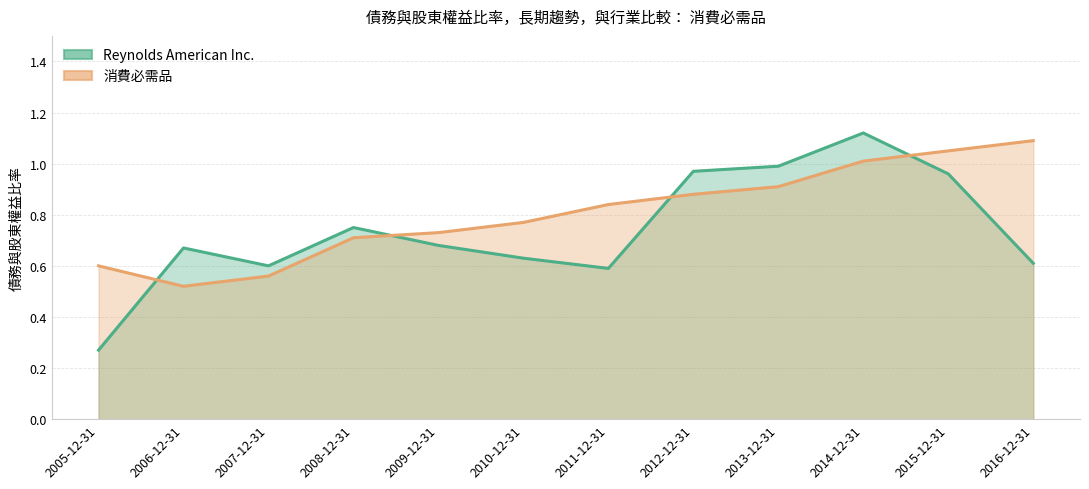

What is the difference between the maximum and minimum values in the Reynolds American Inc. series?

0.9